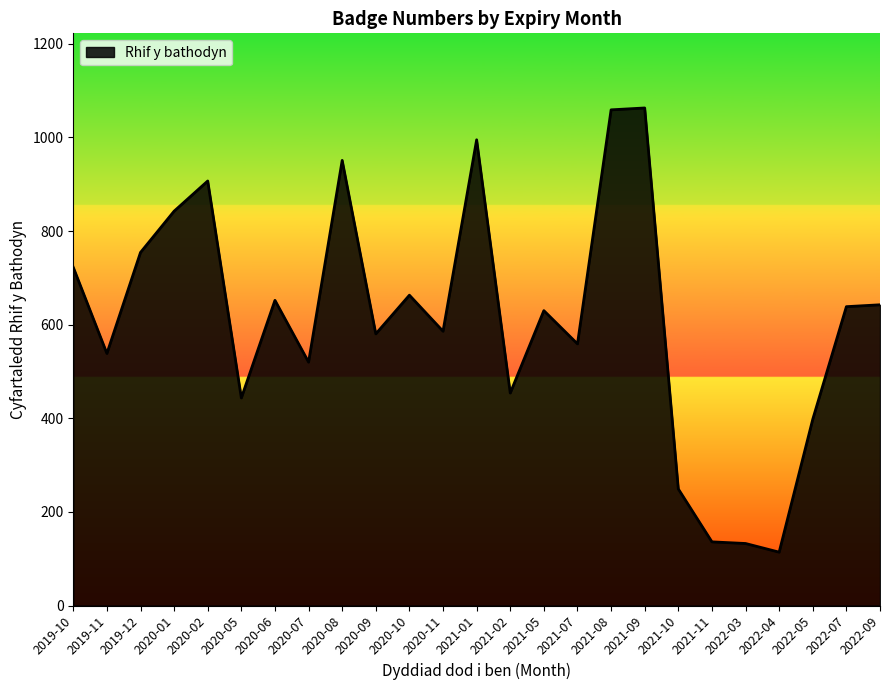

Which has a higher value, 2021-11 or 2020-02?

2020-02